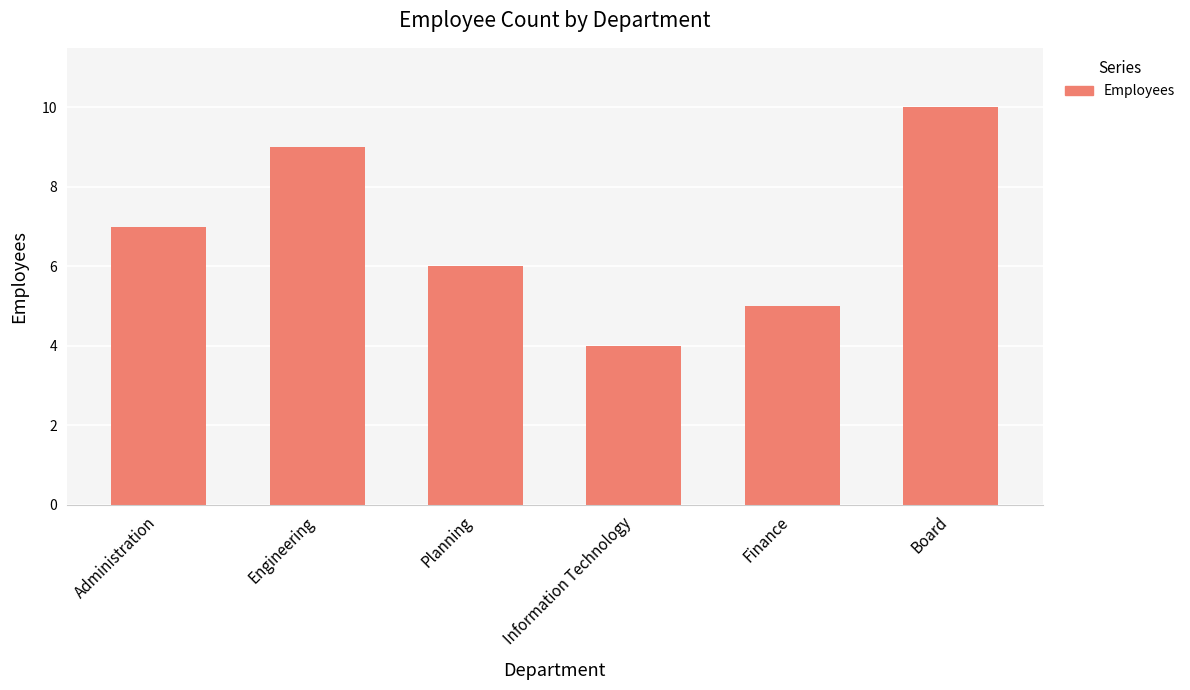

What position from the left is Administration?

1